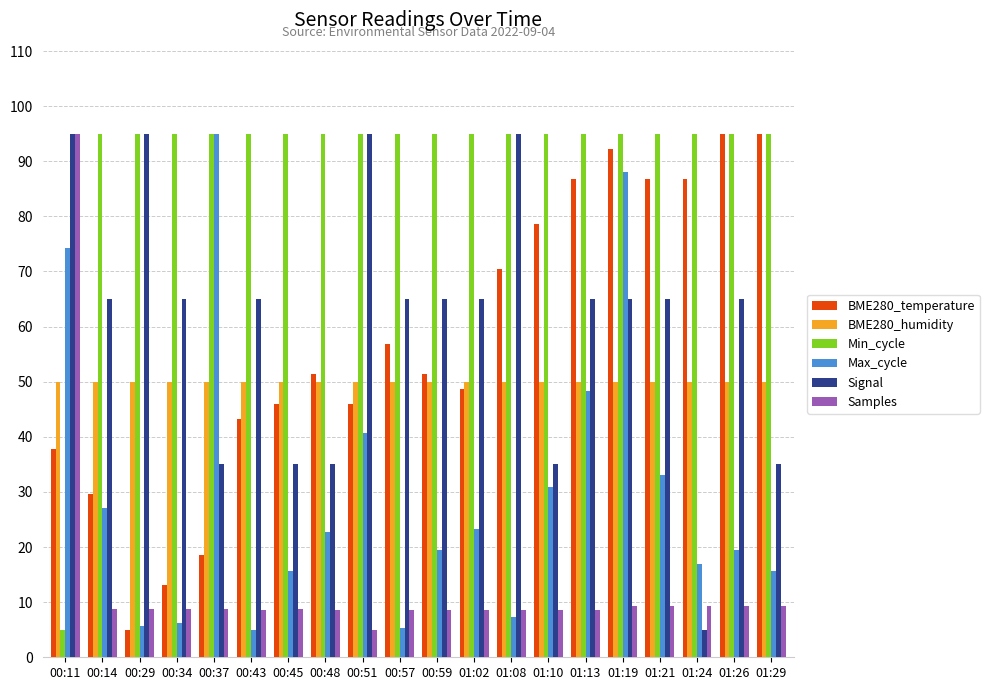

Which series has the largest total across all categories?

Min_cycle